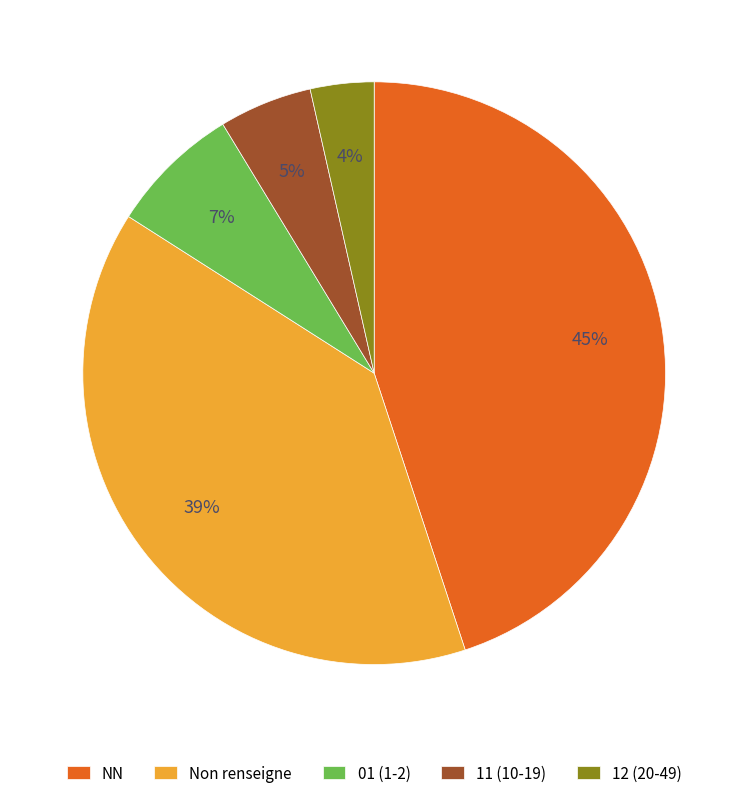

To the nearest percent, what is the average slice percentage?

20%